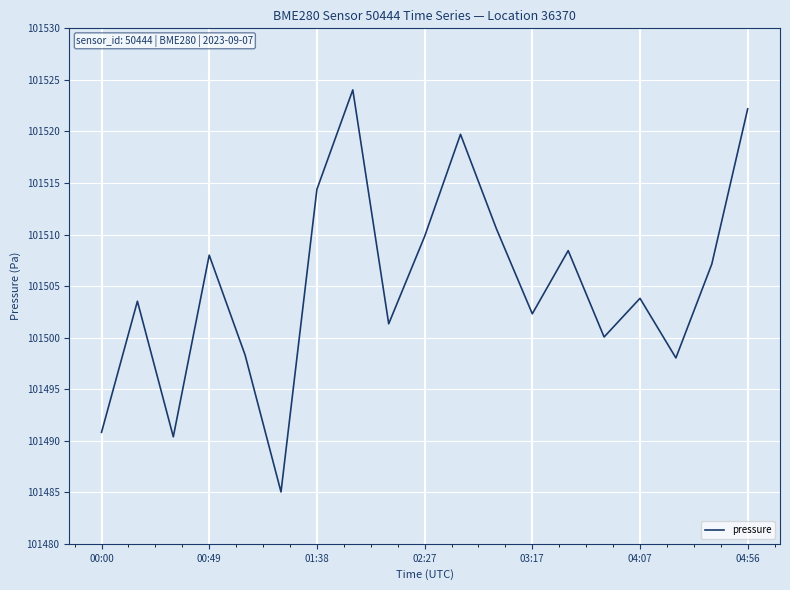

What is the minimum value shown in the chart?

101485.0